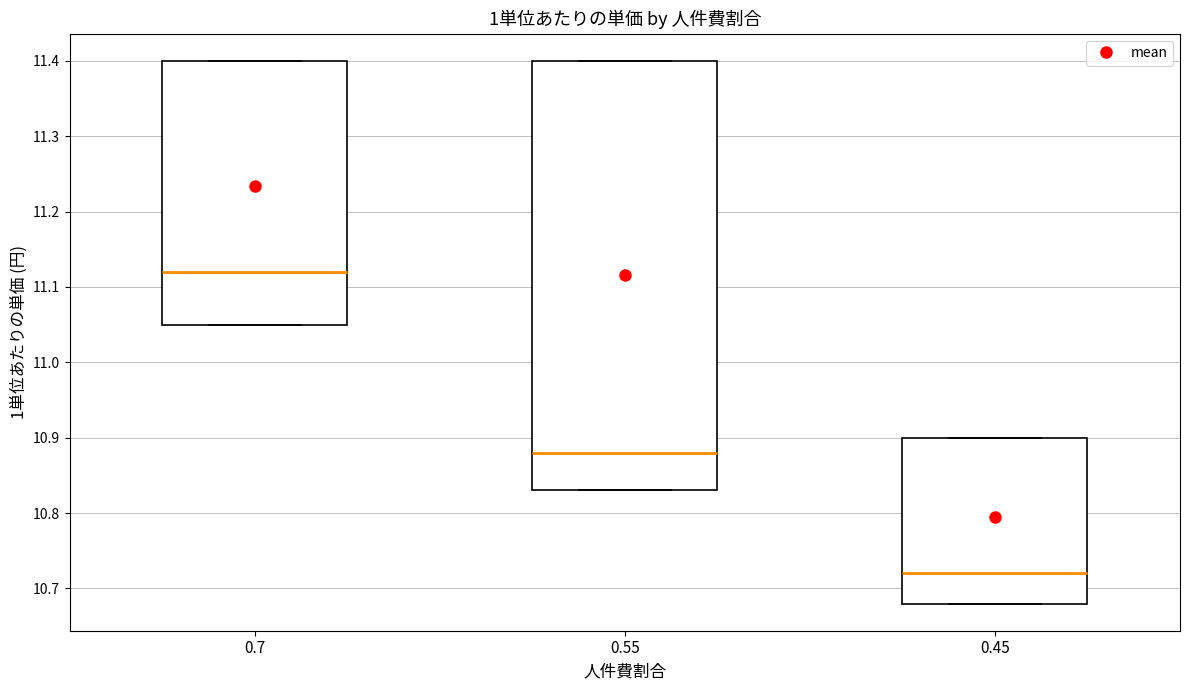

Comparing the boxes themselves (not the whiskers), which one is the tallest?

0.55